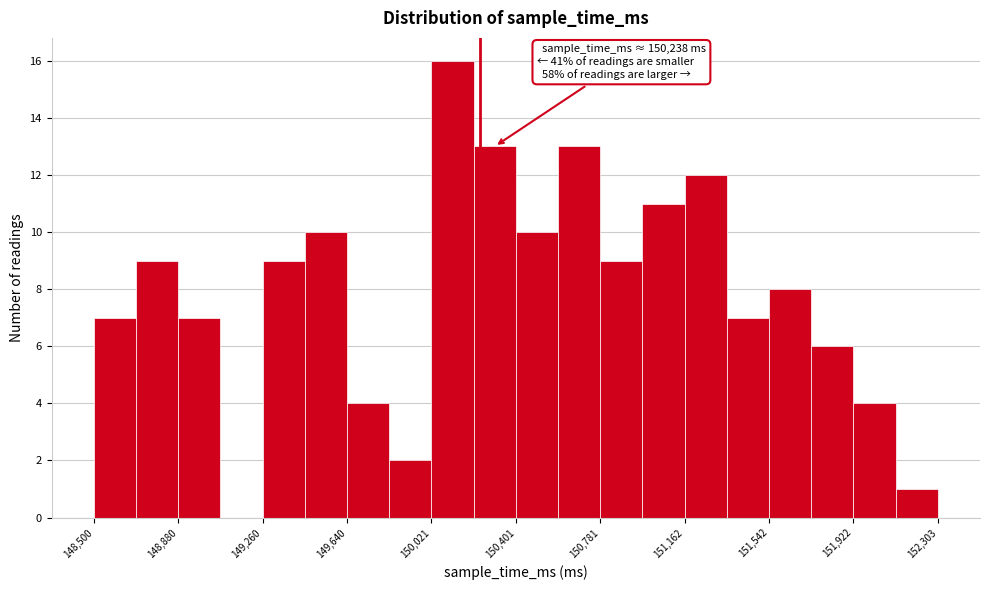

Read against the x-axis, roughly where is the centre of the tallest bar?

150100